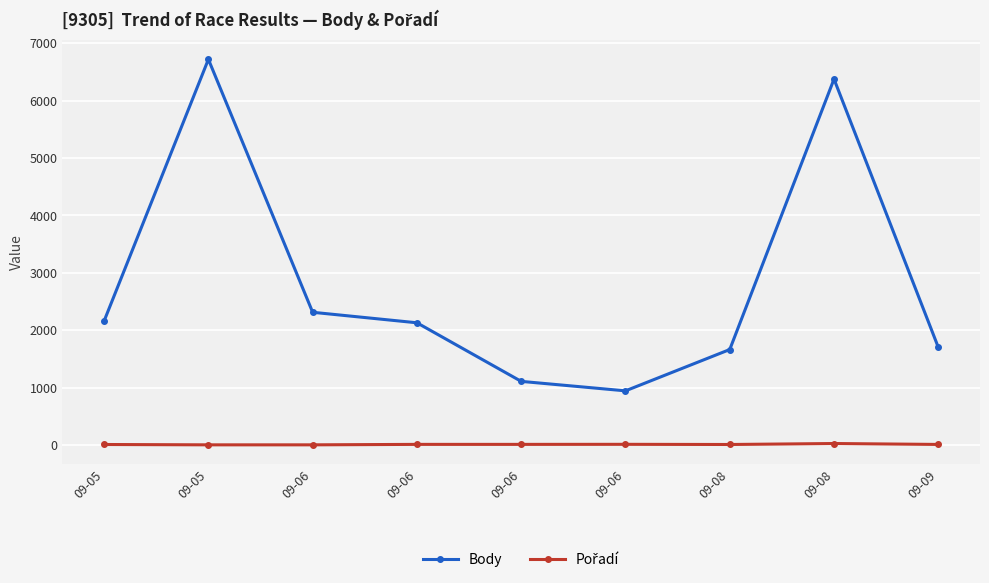

Reading left to right, list all the values displayed in this chart.

Body: 2161	6720	2312	2129	1108	943	1663	6376	1702
Pořadí: 8	2	2	10	10	11	8	25	9